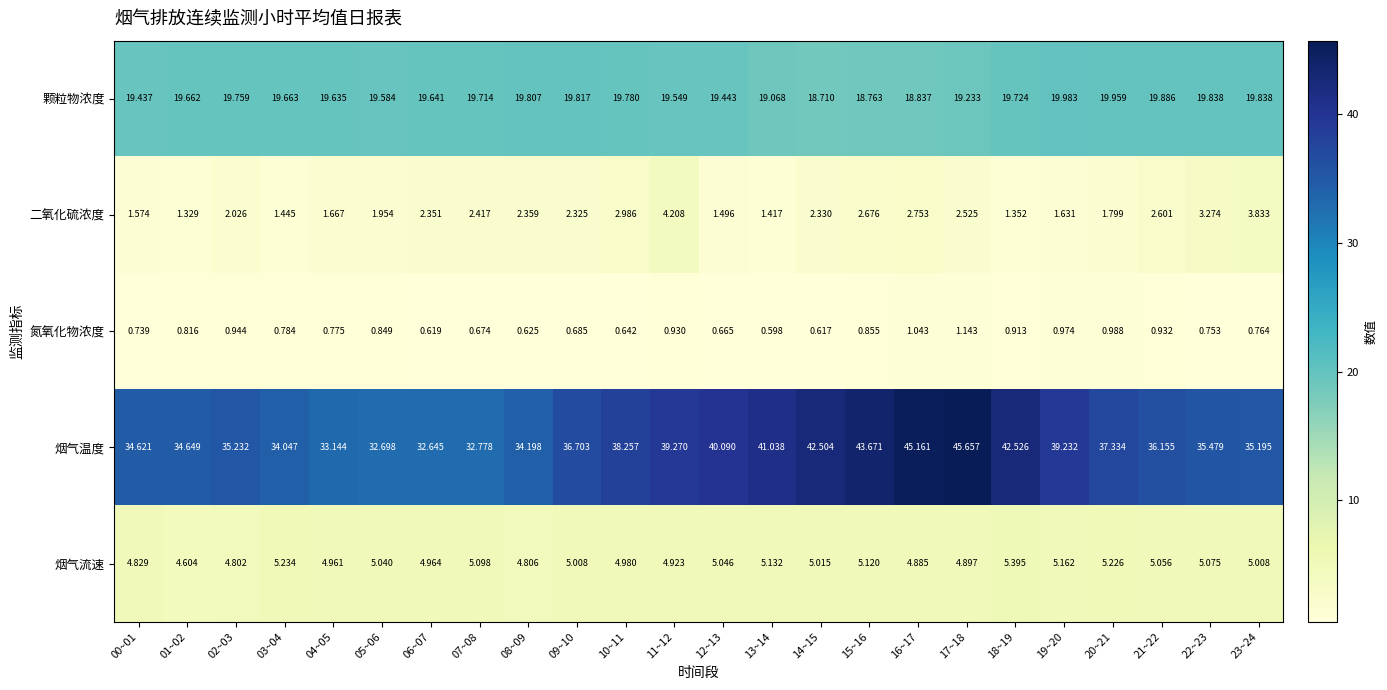

Which series has the largest total across all categories?

烟气温度